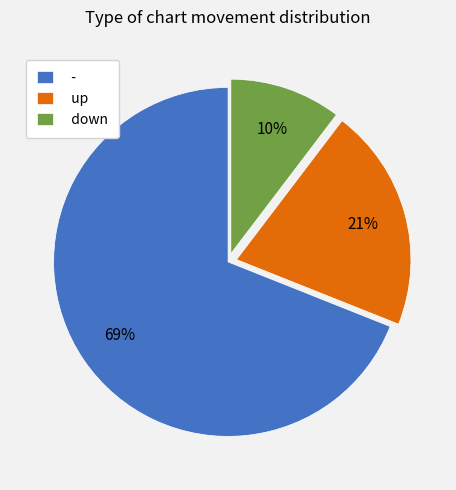

To the nearest percent, what is the combined percentage of down and -?

79%